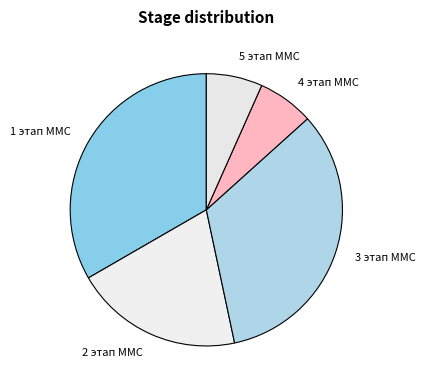

Between 3 этап ММС and 2 этап ММС, which is larger?

3 этап ММС